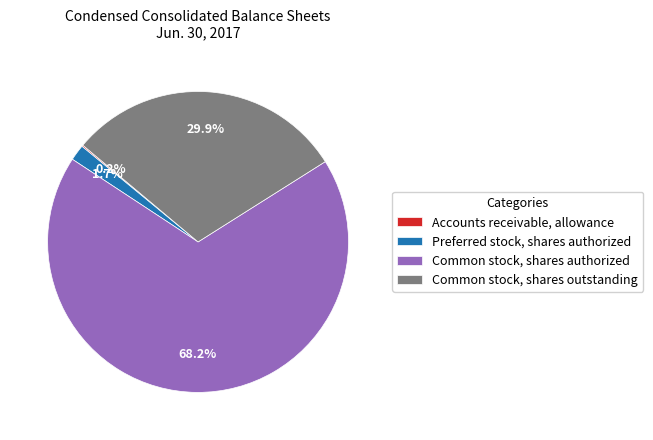

Approximately how many times larger is the value at Common stock, shares outstanding compared to Common stock, shares authorized?

0.4